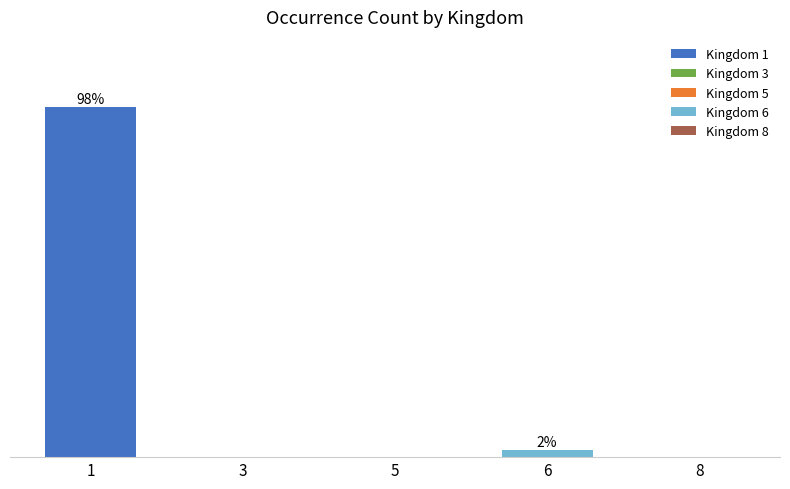

At which label is the value closest to 48?

6